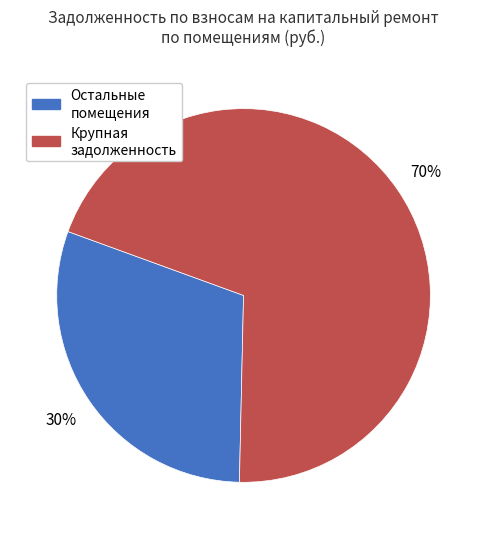

Which slice is the largest?

Крупная задолженность